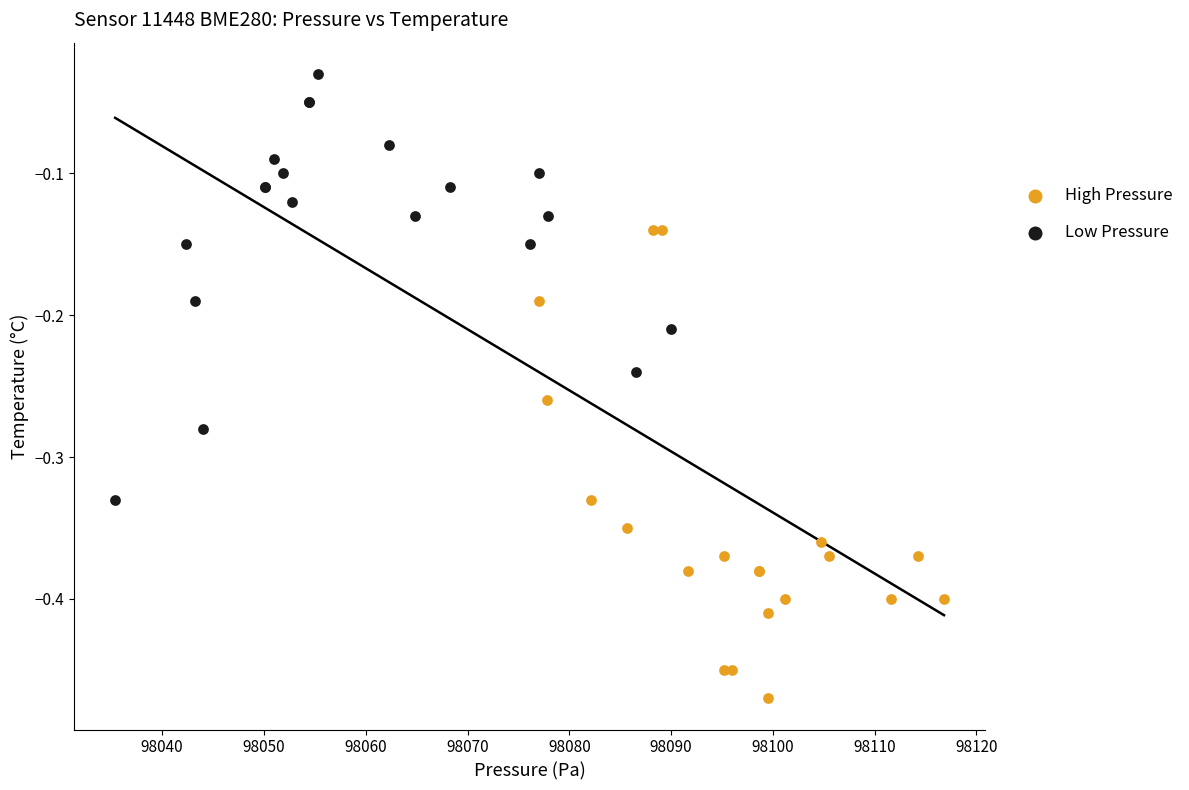

Which series contains the lowest Y value?

High Pressure